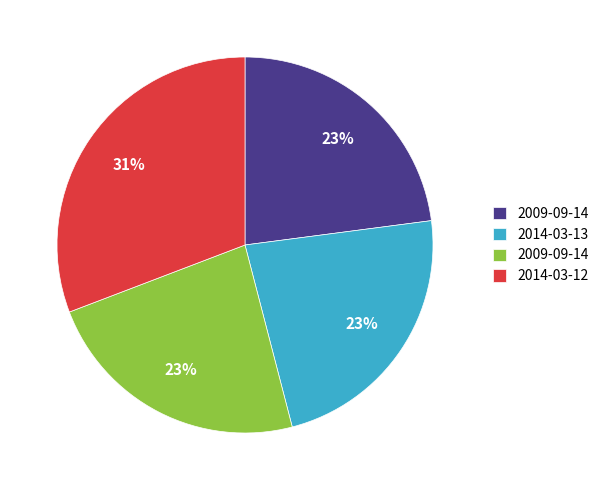

To the nearest percent, what is the difference between the largest and smallest slice percentages?

8%